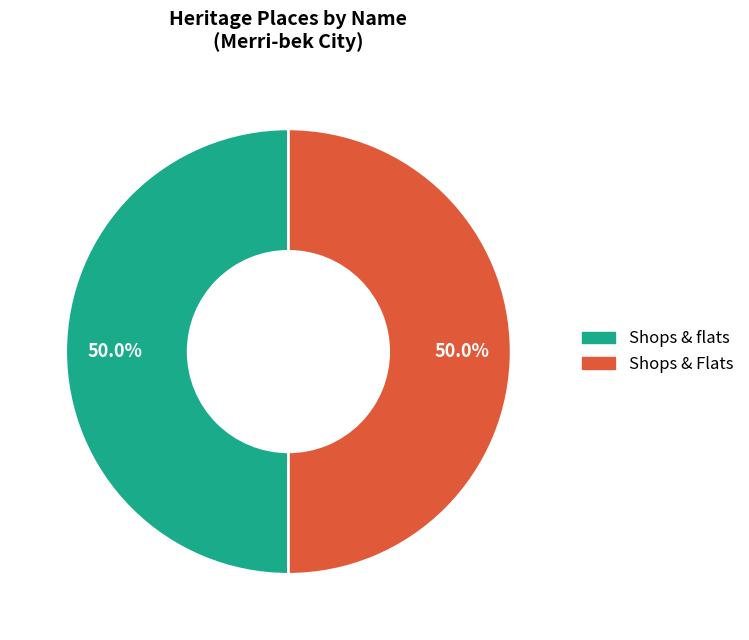

Approximately how many times larger is the value at Shops & flats compared to Shops & Flats?

1.0